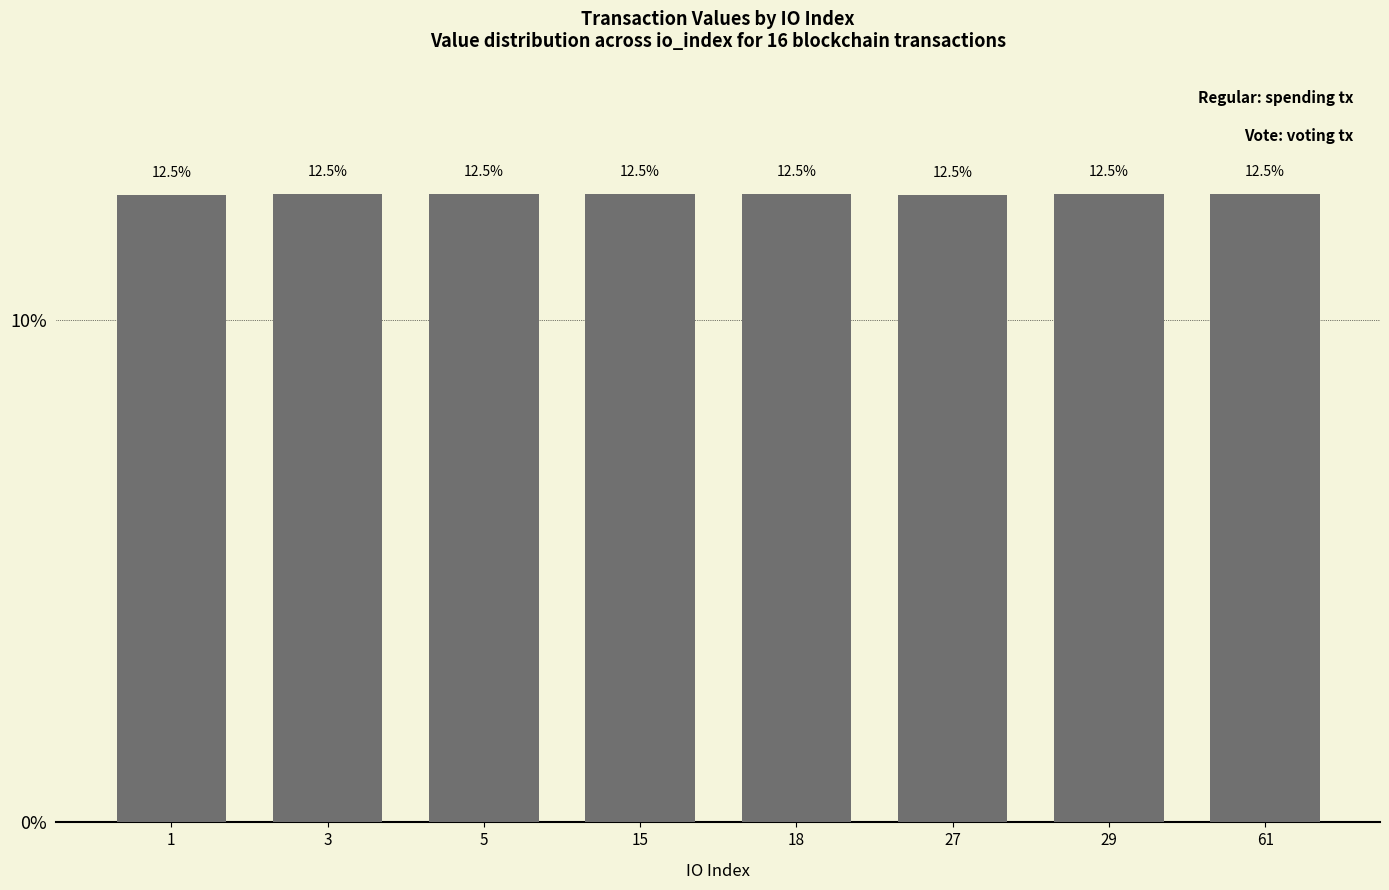

Is it true that the value at 15 is 12.5?

True